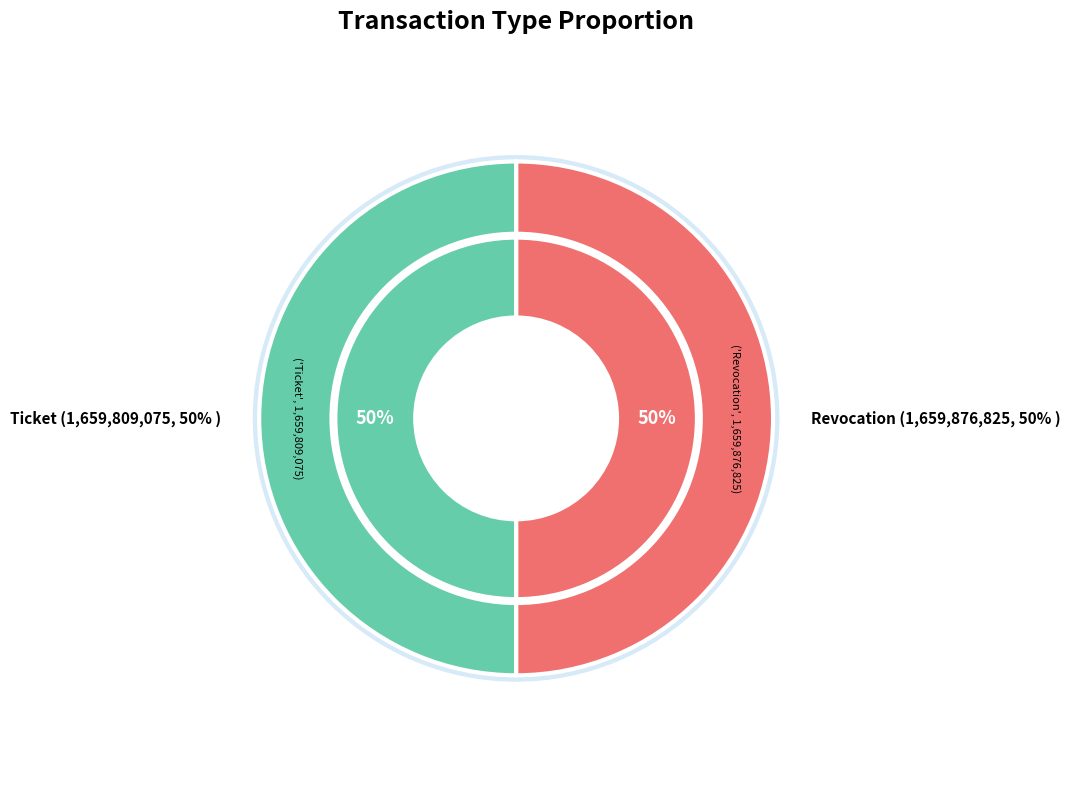

Rank the categories by value from lowest to highest.

Ticket, Revocation